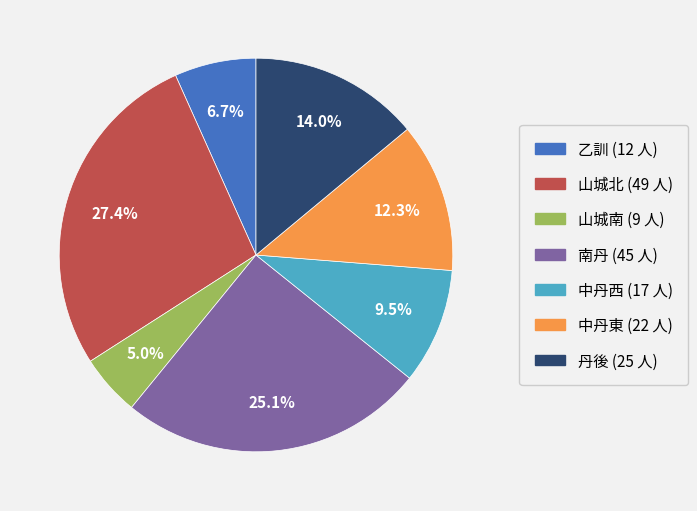

Which has a higher value, 中丹西 or 丹後?

丹後